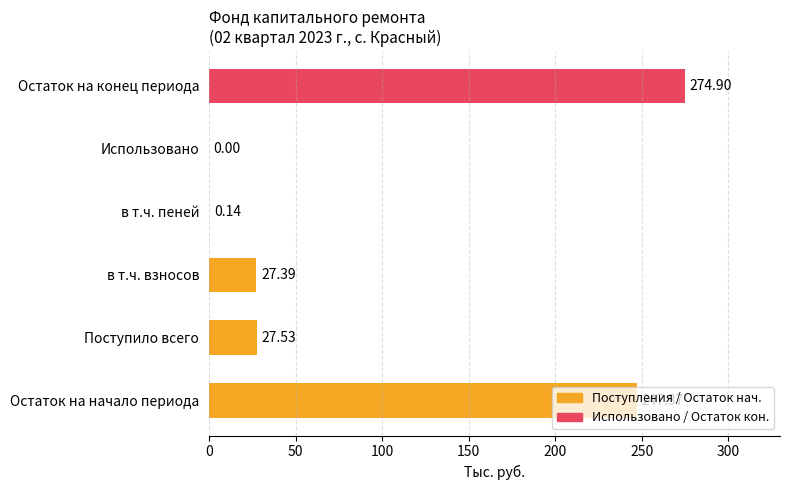

Between в т.ч. пеней and Поступило всего, which is larger?

Поступило всего